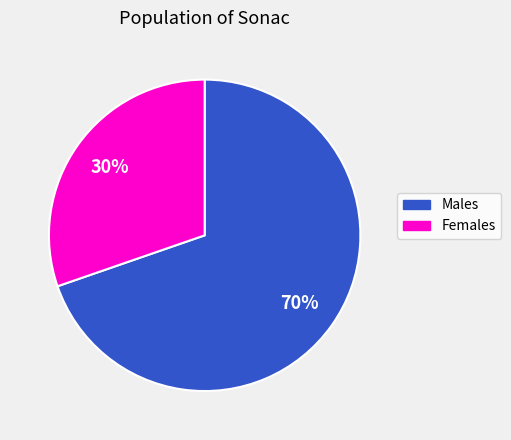

Does any single category account for the majority?

Yes